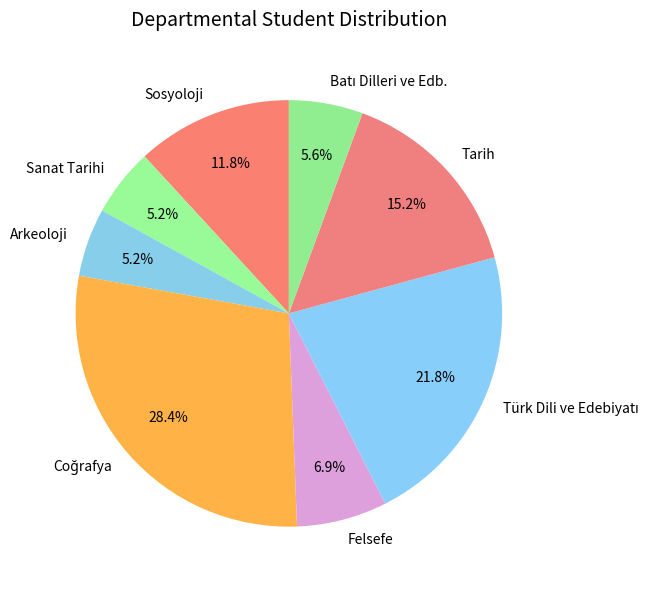

To the nearest percent, what is the difference between the Felsefe and Tarih slice percentages?

8%